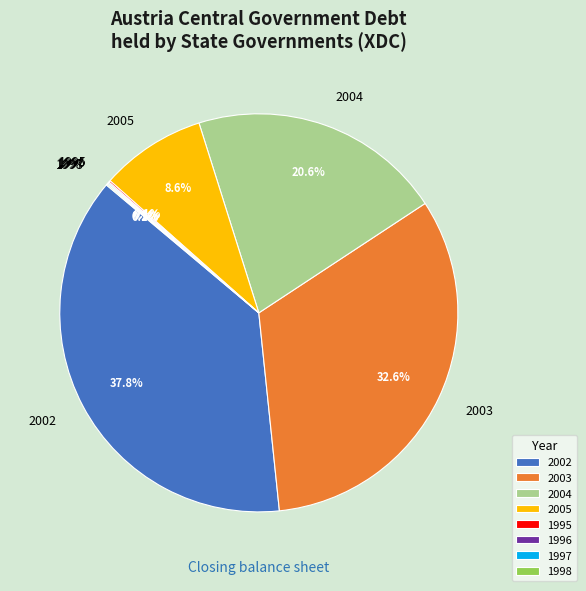

To the nearest percent, what is the combined percentage of 2002 and 2005?

46%